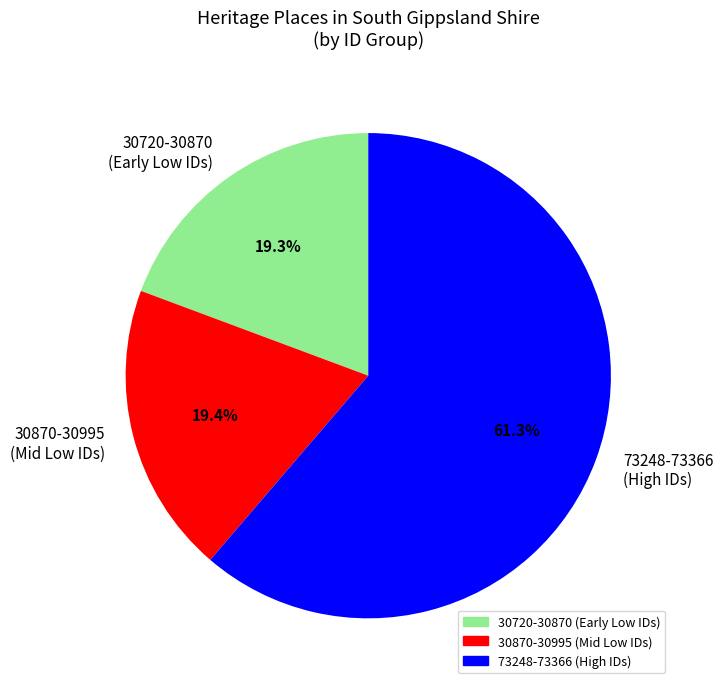

Combined, what portion of the pie is 73248-73366 (High IDs) and 30870-30995 (Mid Low IDs)?

80.7%